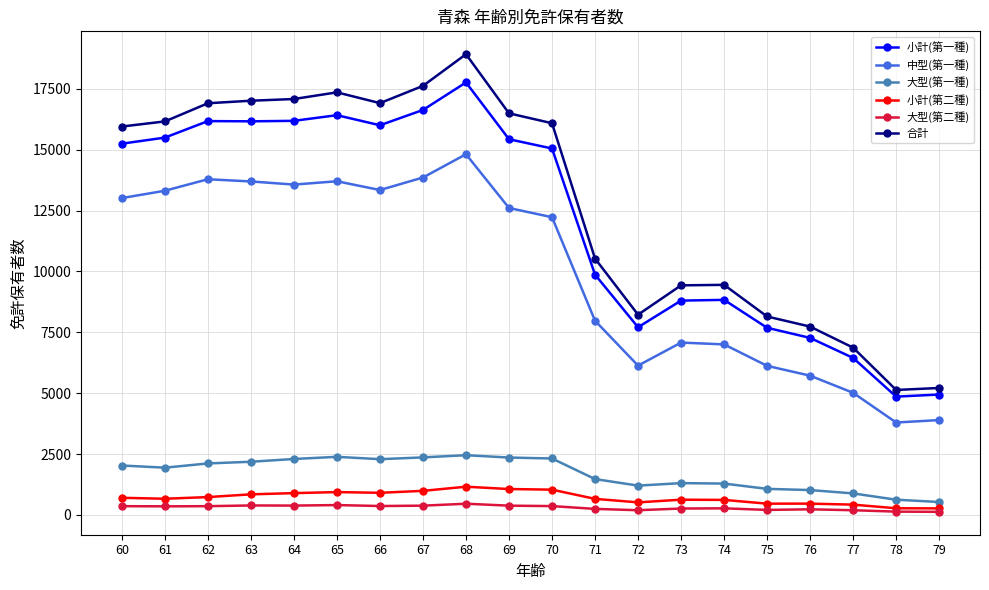

What is the sum of all 小計(第二種) values?

14253